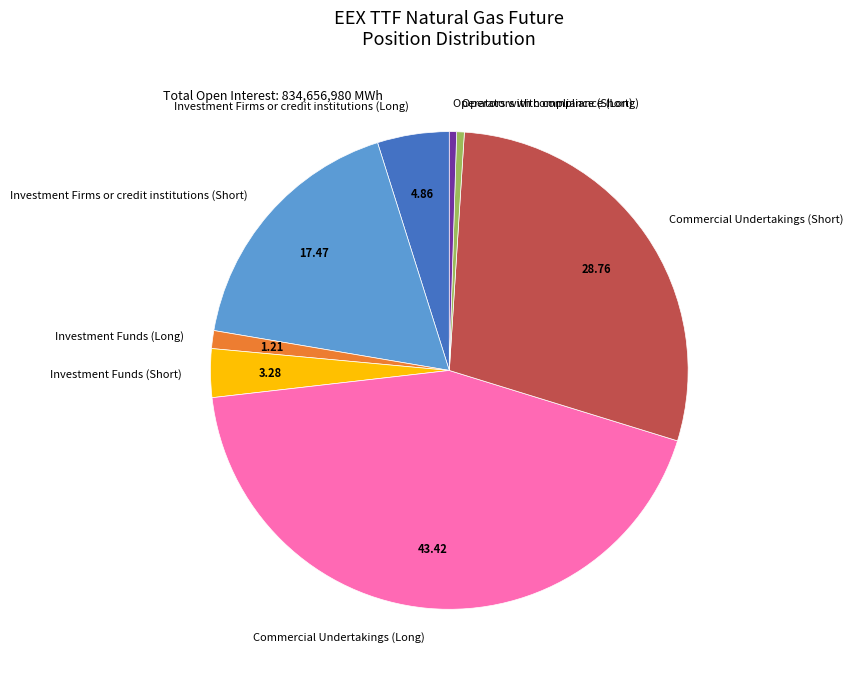

Which slice is the largest?

Commercial Undertakings (Long)